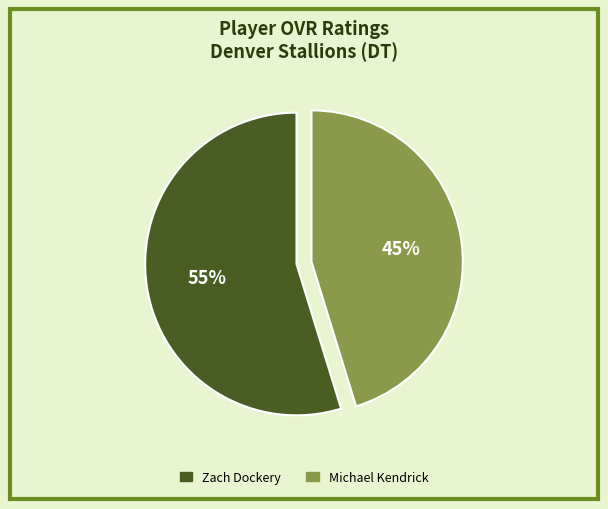

To the nearest percent, what is the difference between the largest and smallest slice percentages?

10%